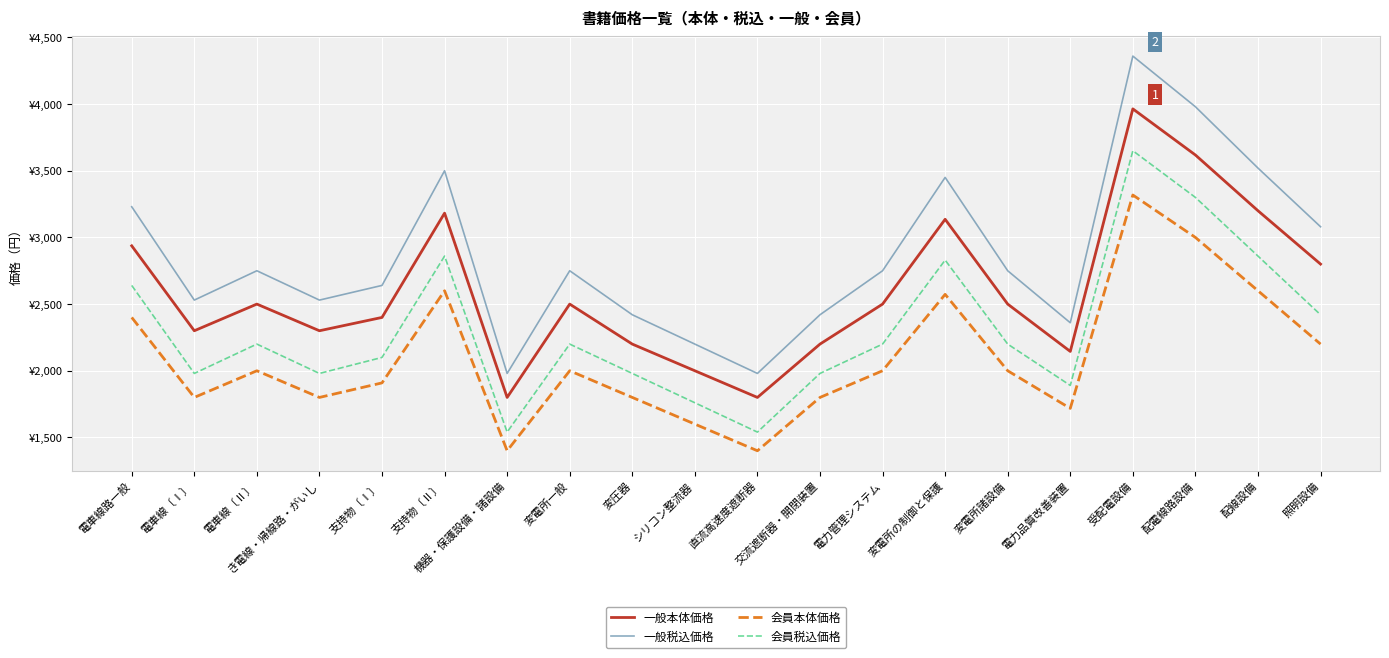

List the series in order of their peak value, lowest first.

会員本体価格, 会員税込価格, 一般本体価格, 一般税込価格